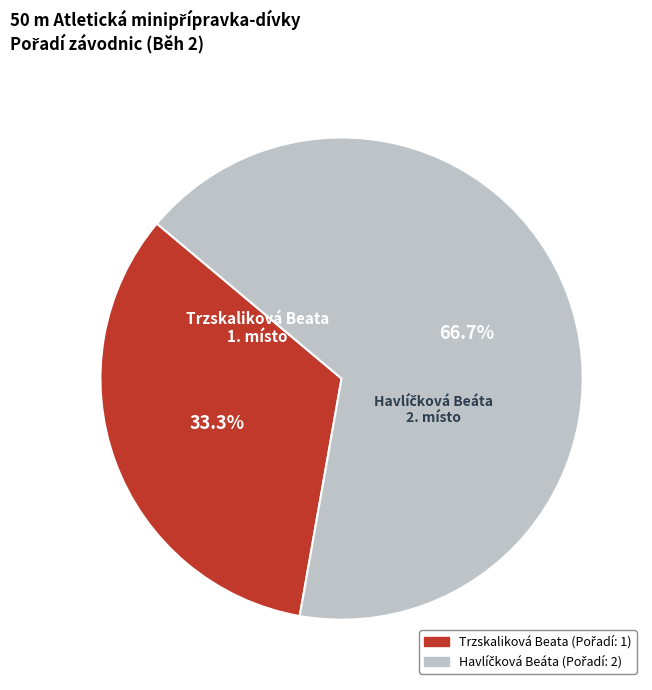

What portion of the pie excludes Trzskaliková Beata?

66.7%